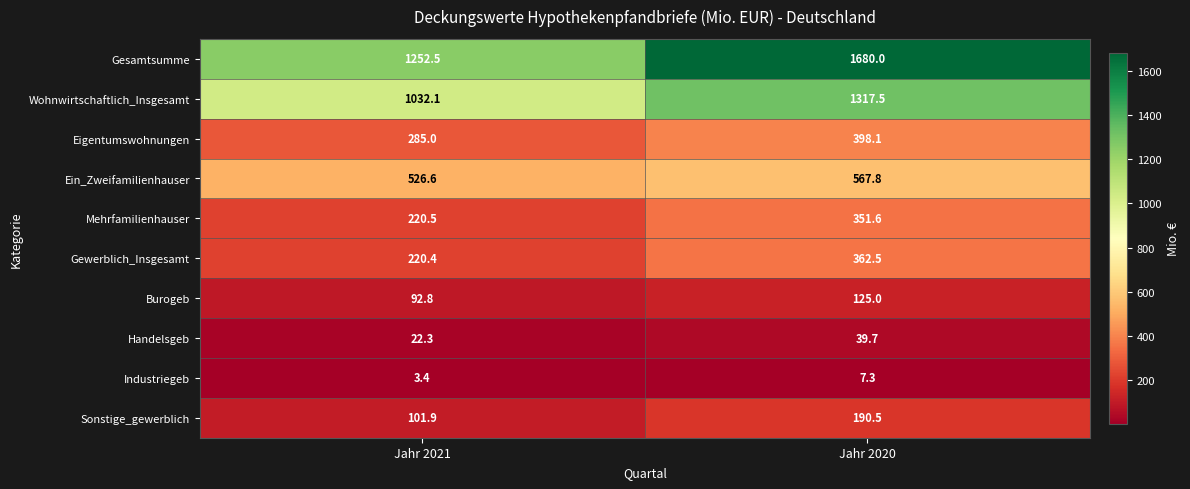

What is the total value across all series at Jahr 2020?

5040.0